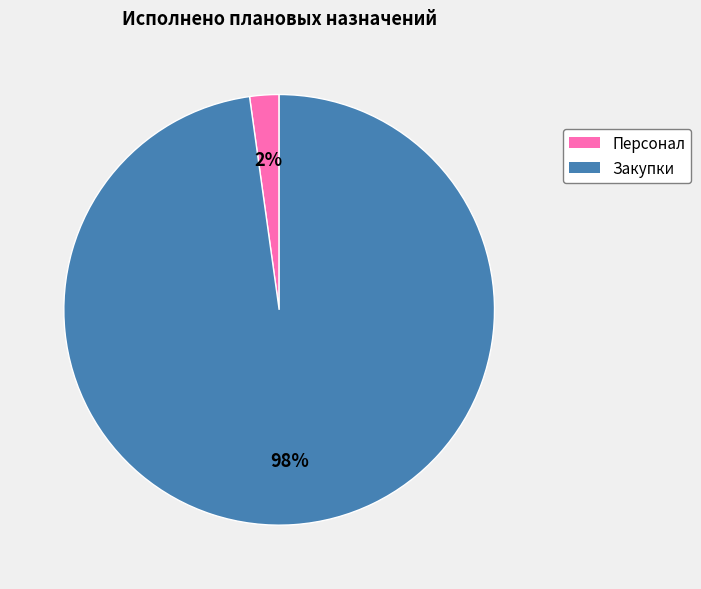

Count the number of slices in the pie.

2